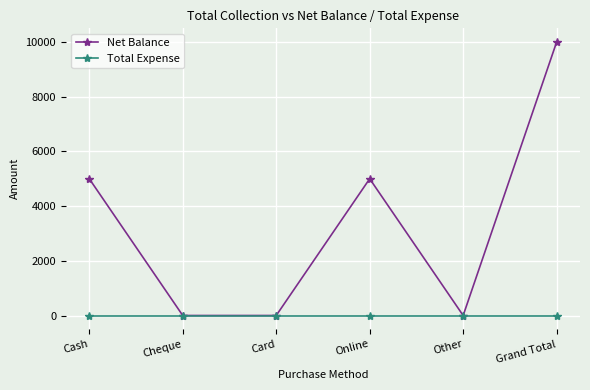

How many values in the Net Balance series are below 5000?

3